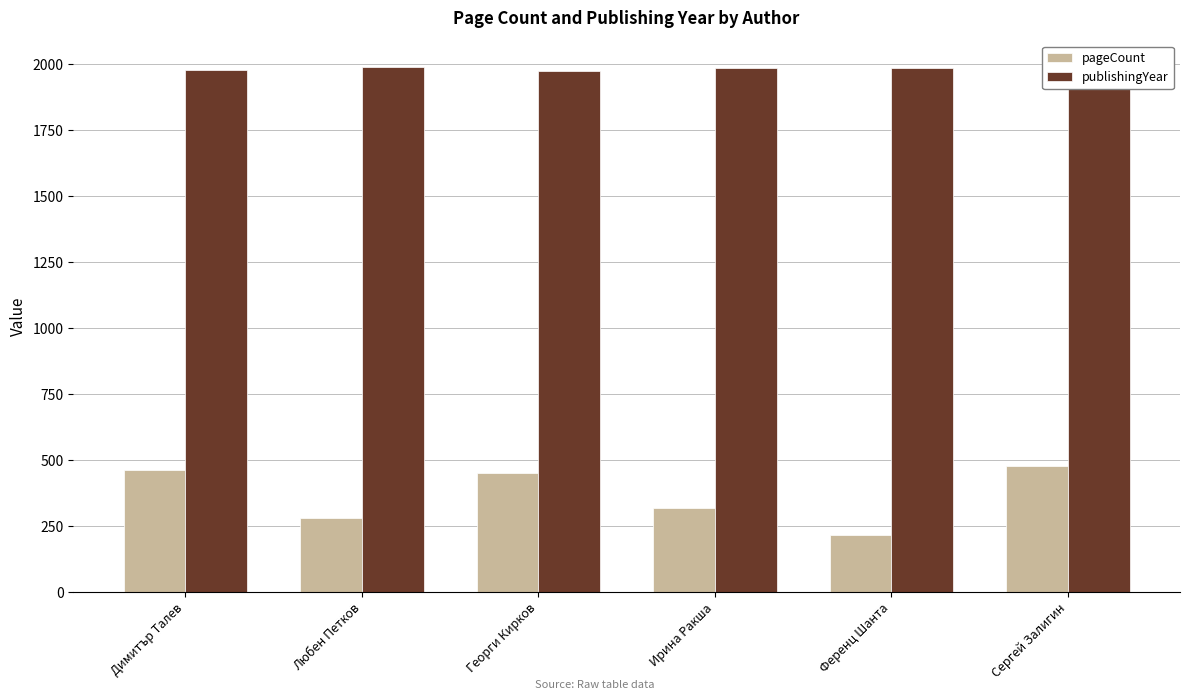

What is the difference between the maximum and second lowest values in the publishingYear series?

12